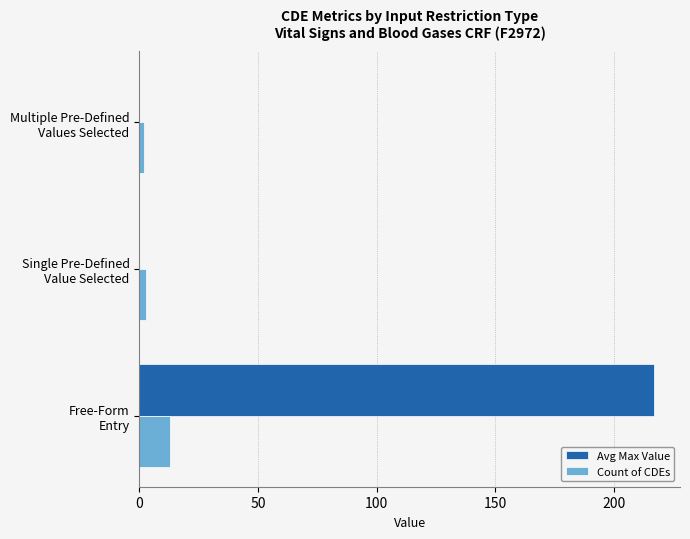

How many series are shown in this chart?

2